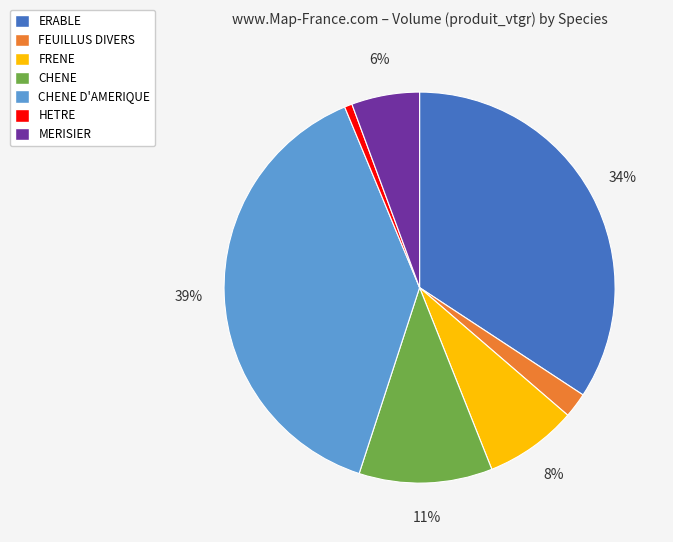

True or false: FRENE accounts for 19% of the total.

False